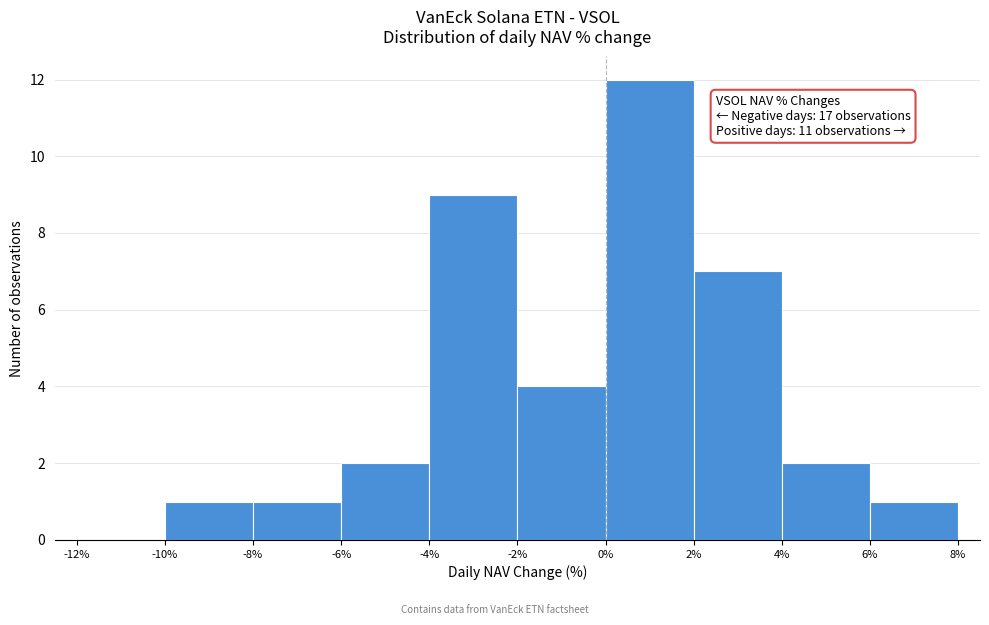

Over which range of the x-axis is the bar tallest?

0% to 2%